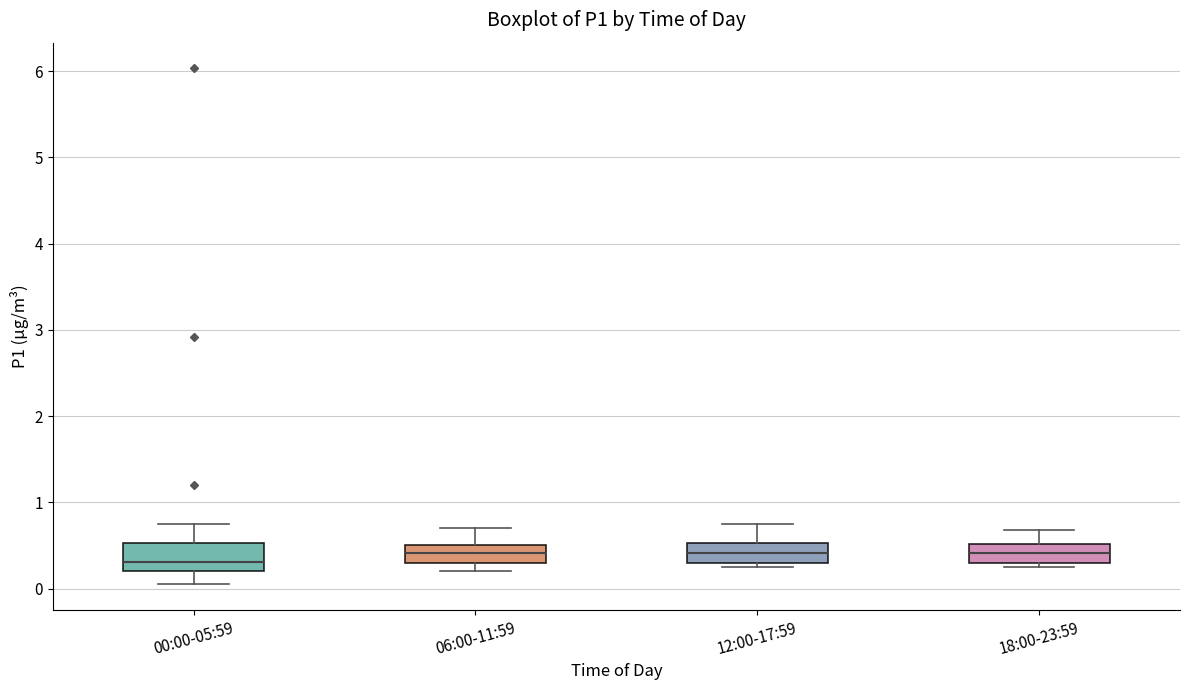

Where is the lower edge of the box for 06:00-11:59 on the y-axis? The values are not printed on the chart, so give them approximately, as read against the axis.

0.3